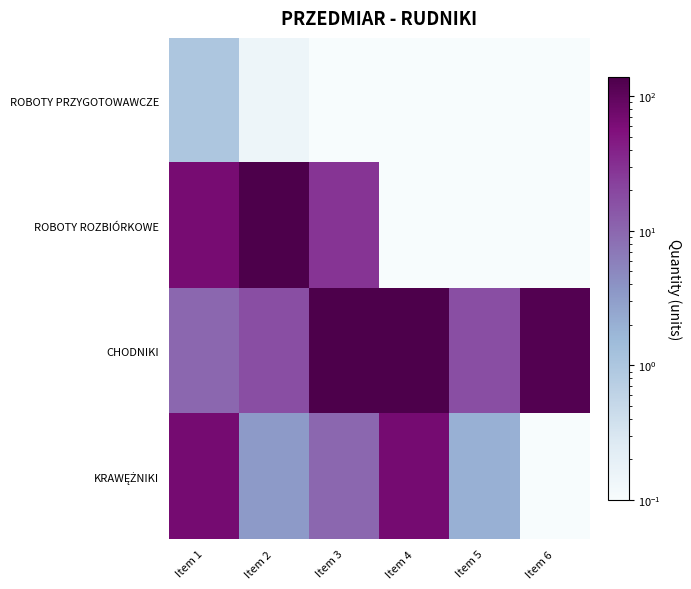

Which category has the highest value across all series?

Item 2